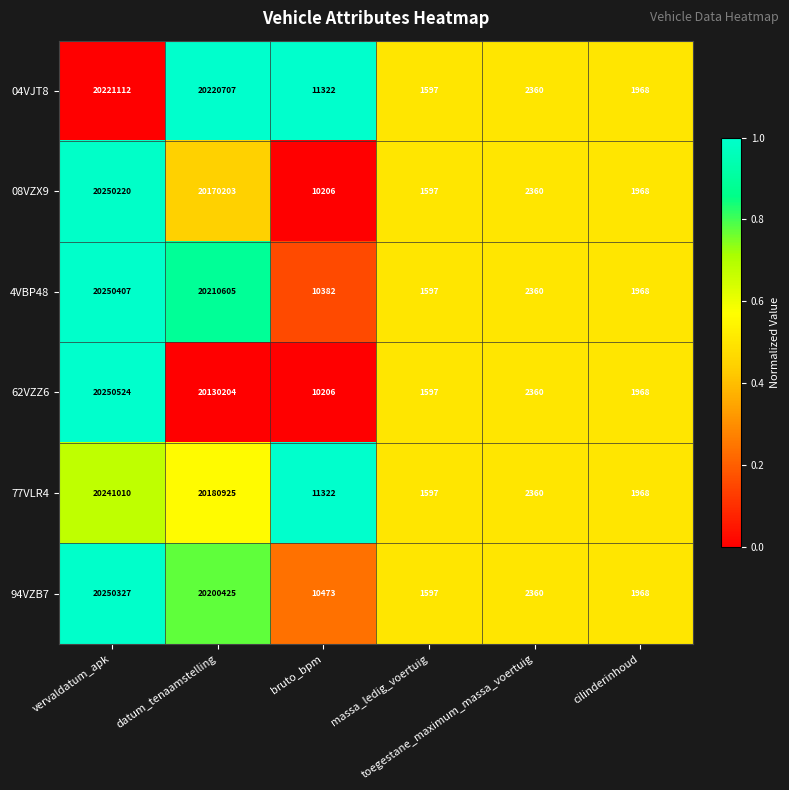

What is the smallest value displayed?

1597